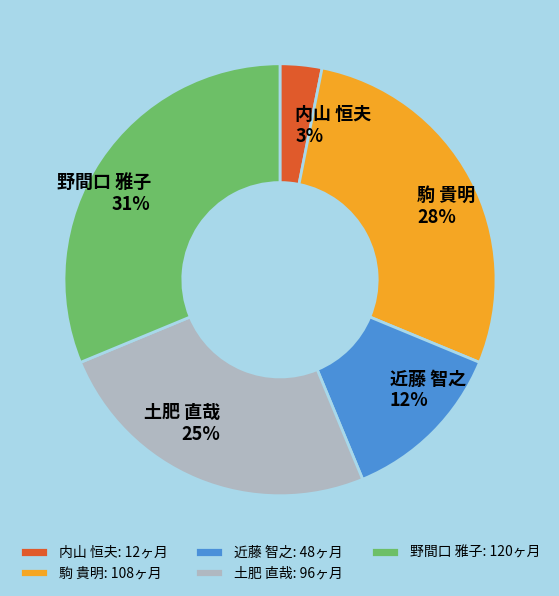

To the nearest percent, what is the average slice percentage?

20%